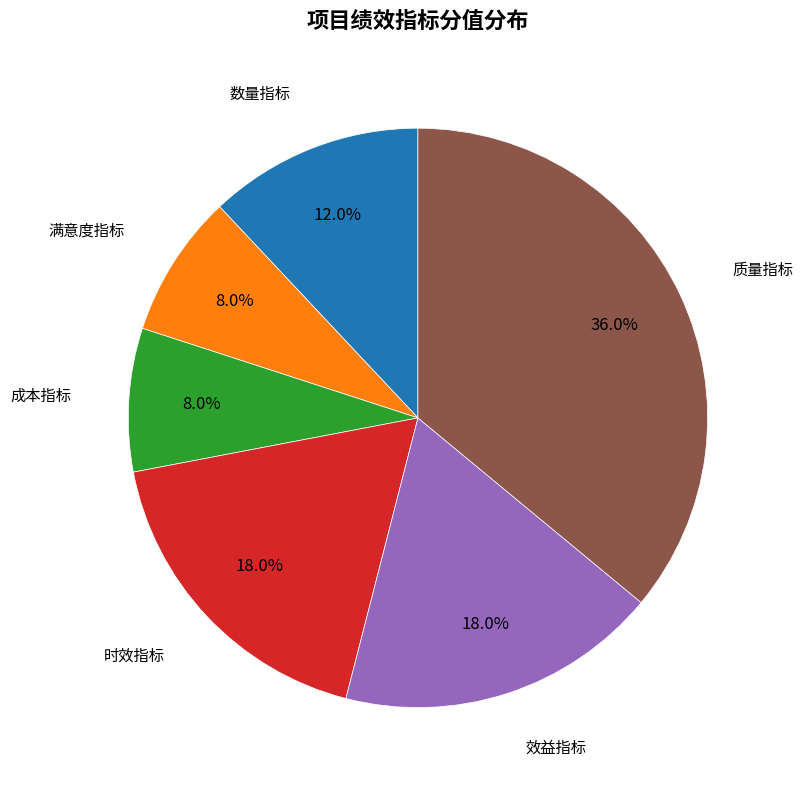

Is there any slice that represents more than half of the pie?

No